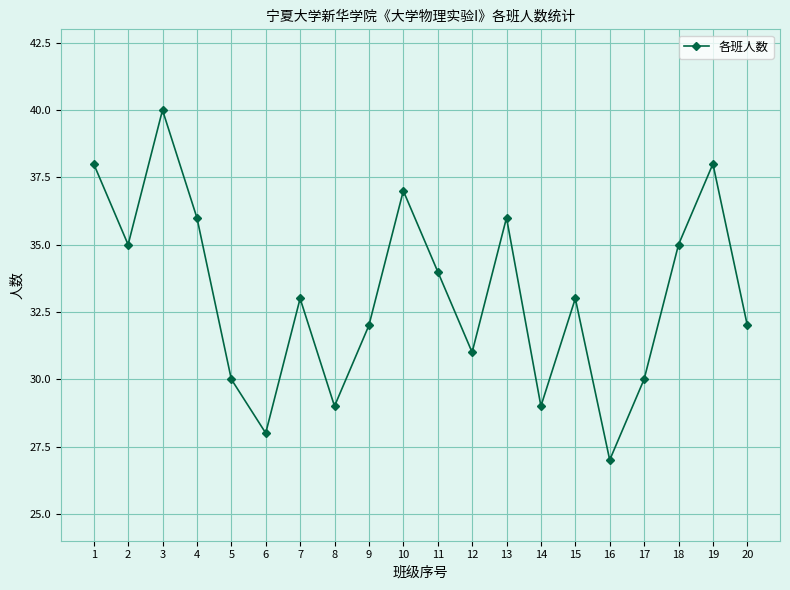

How many interior local peaks (higher than both neighbors) does the data have?

6